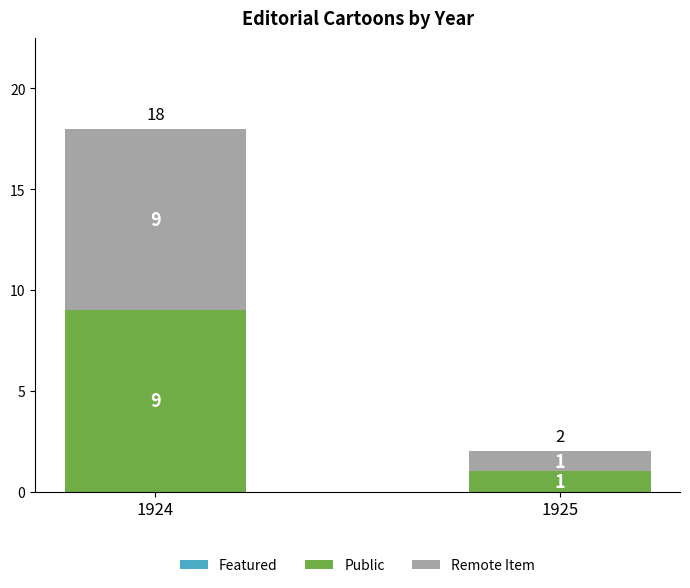

The value of Public at 1924 is 2. True or false?

False